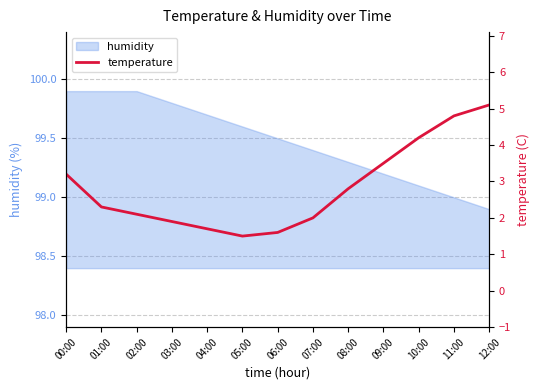

List the labels in order of value, smallest first.

05:00, 06:00, 04:00, 03:00, 07:00, 02:00, 01:00, 08:00, 00:00, 09:00, 10:00, 11:00, 12:00